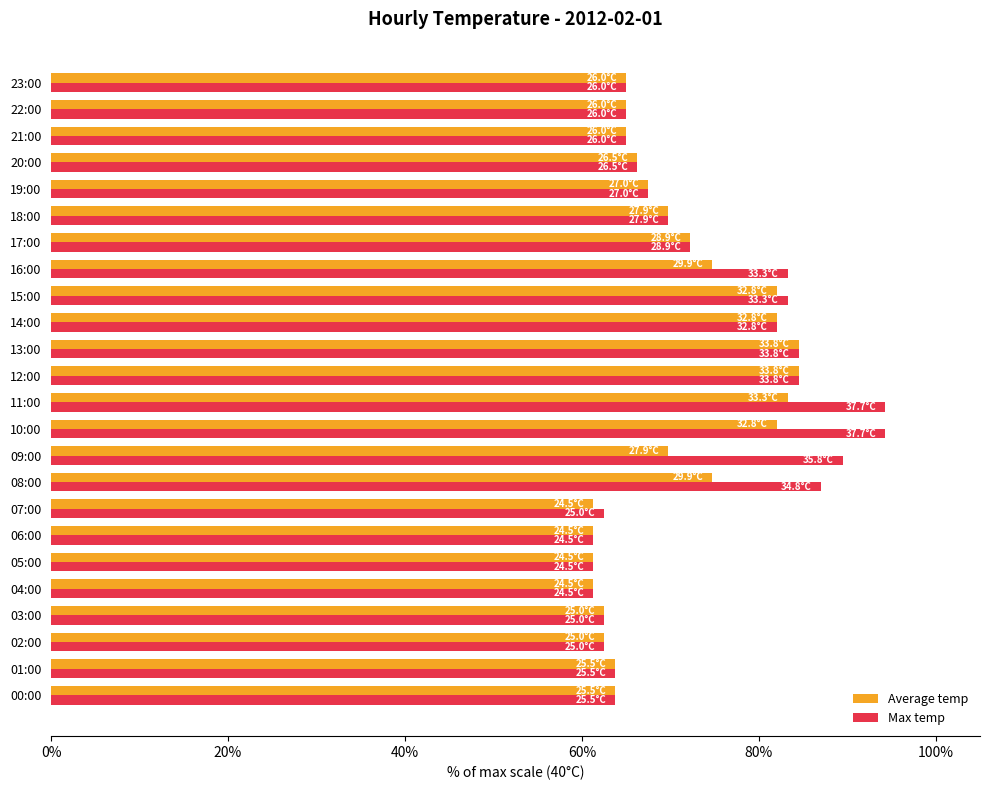

What is the minimum value for Average temp?

61.3